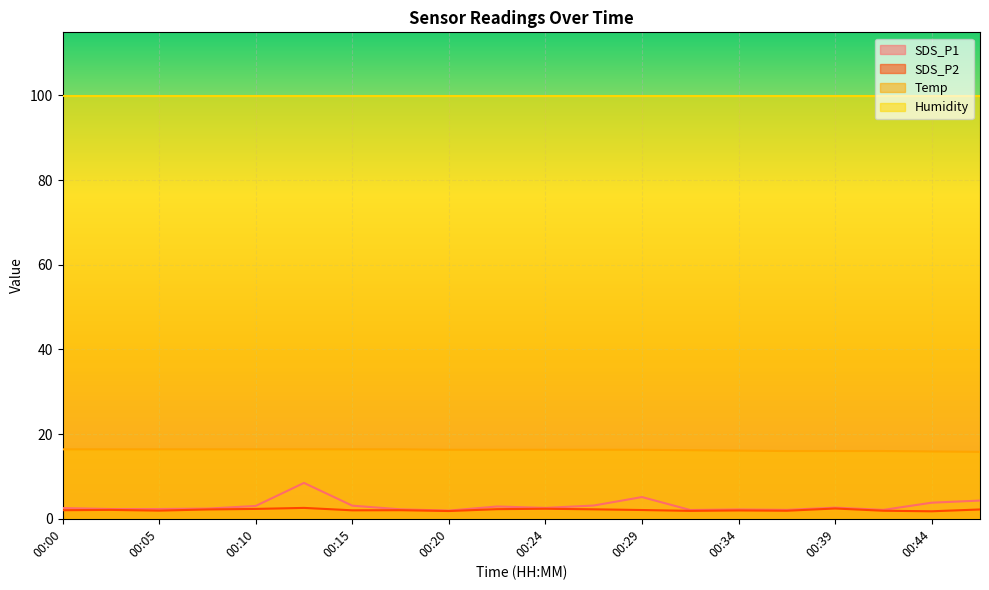

True or false: SDS_P2 and Temp intersect in this chart.

False